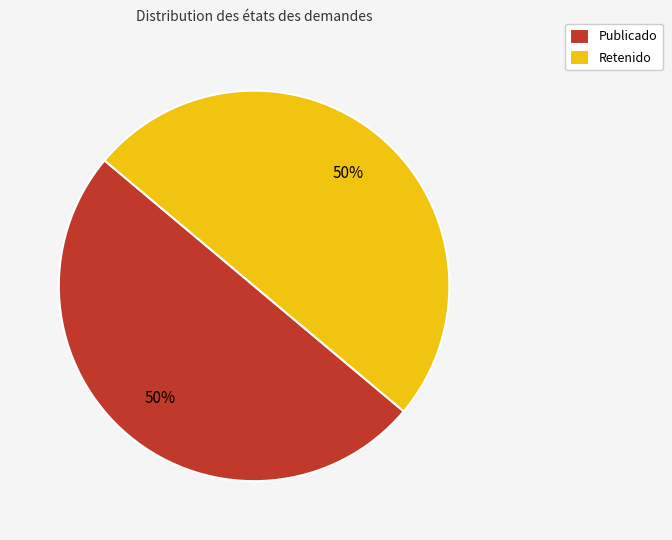

True or false: Publicado accounts for 45% of the total.

False